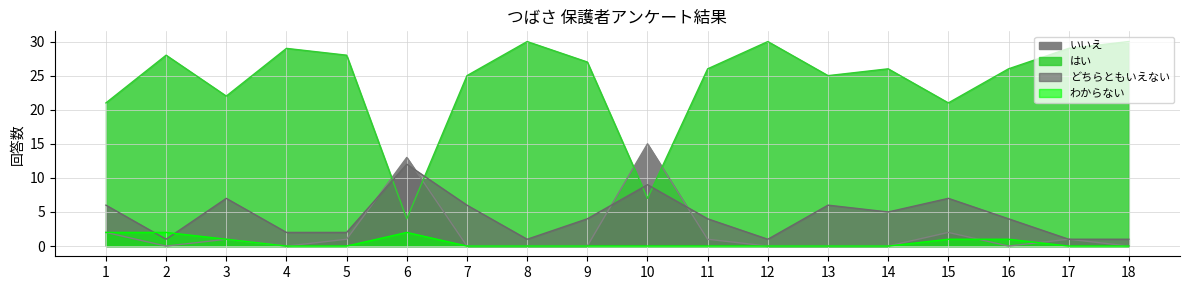

Which series ends up on top after the final intersection of はい and どちらともいえない?

はい